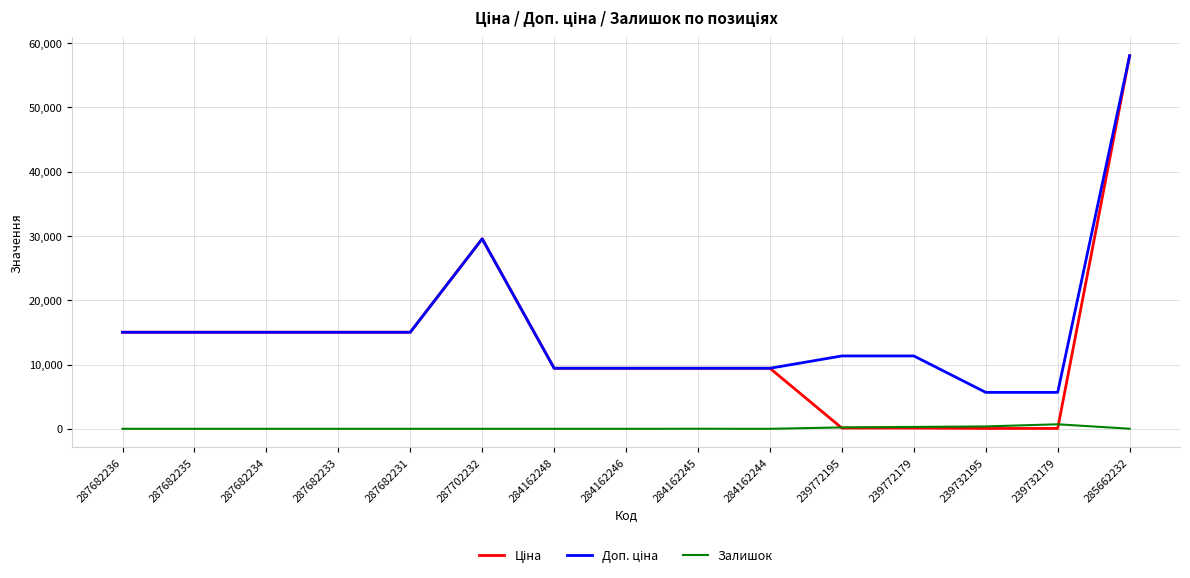

At which category does the chart reach its peak across all series?

285662232